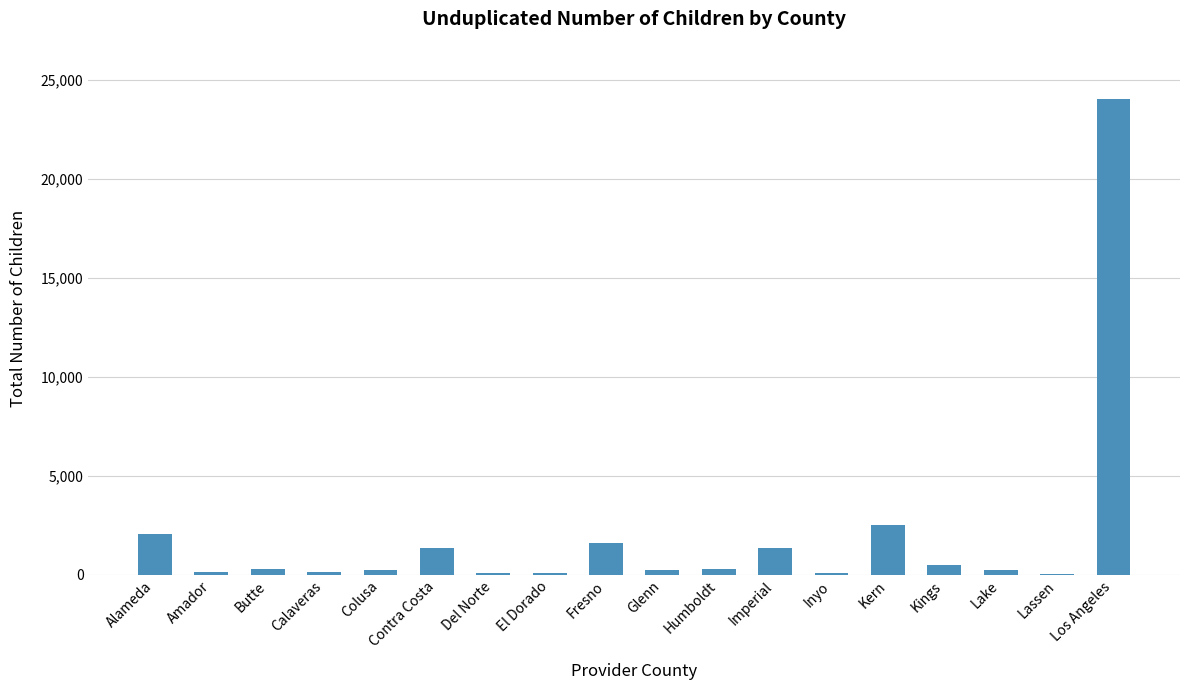

Between Contra Costa and Colusa, which is larger?

Contra Costa